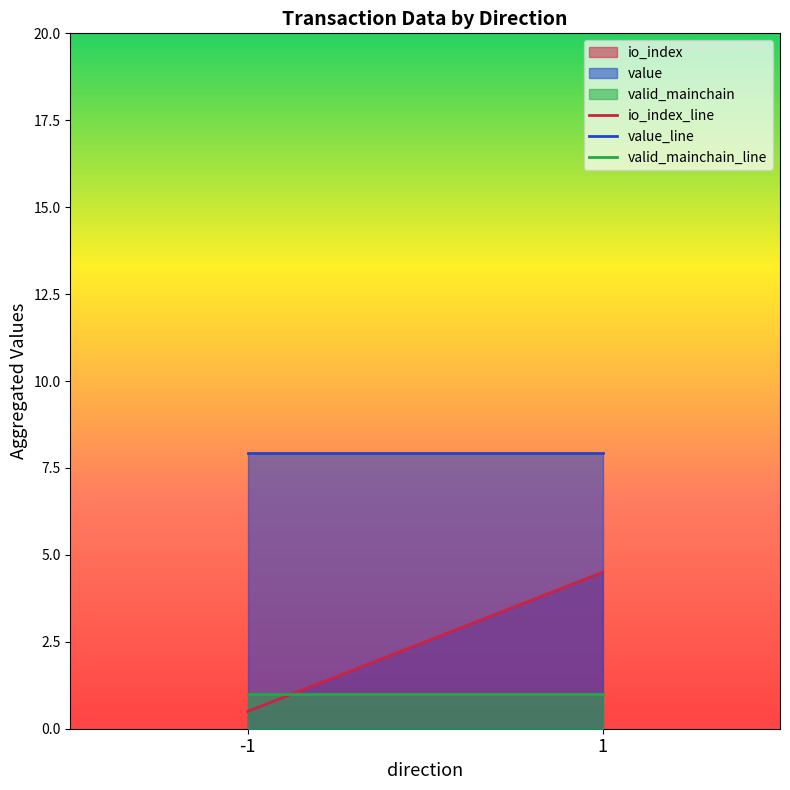

Where is value nearest to the value 7?

-1